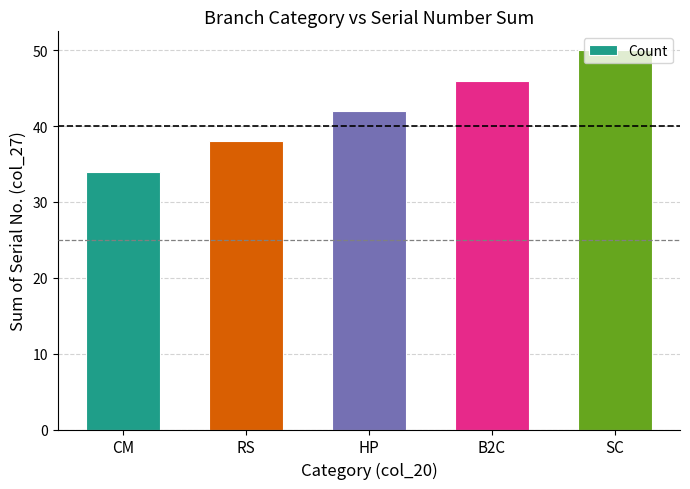

What is the value of the 3rd bar from the left?

42